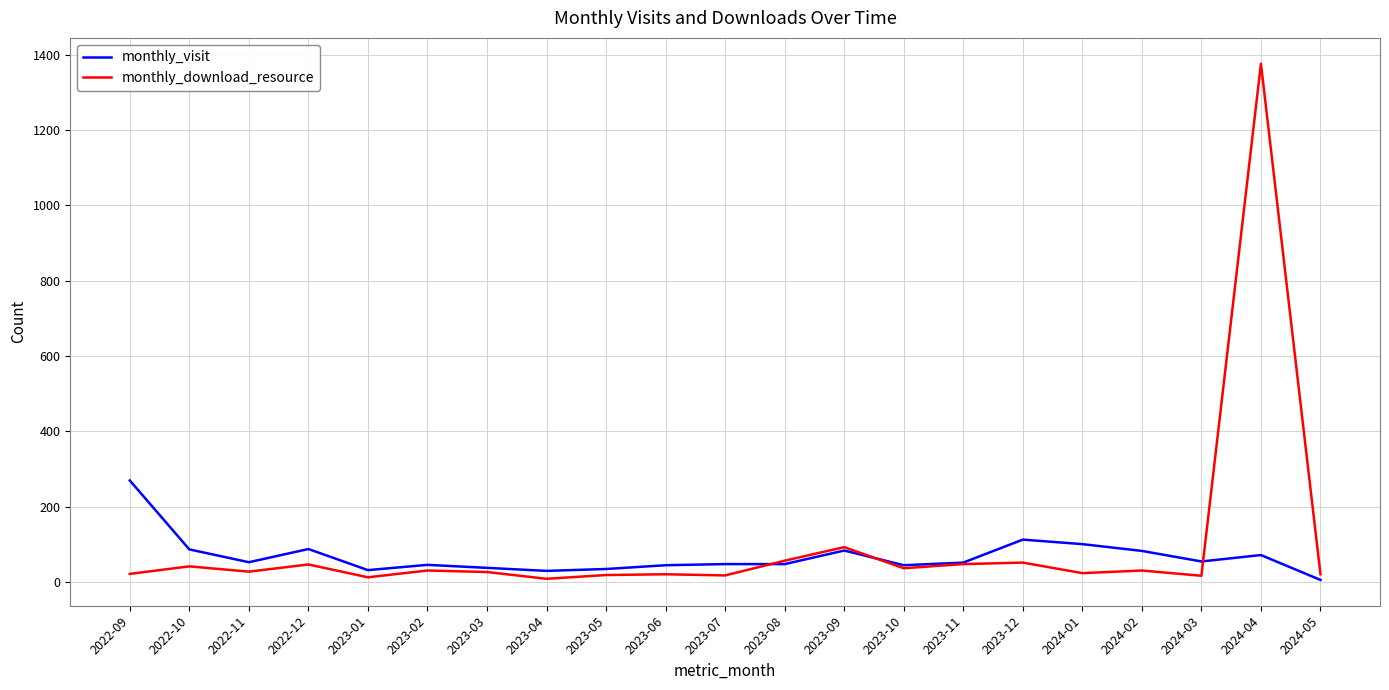

At which label is monthly_download_resource closest to 692?

2023-09